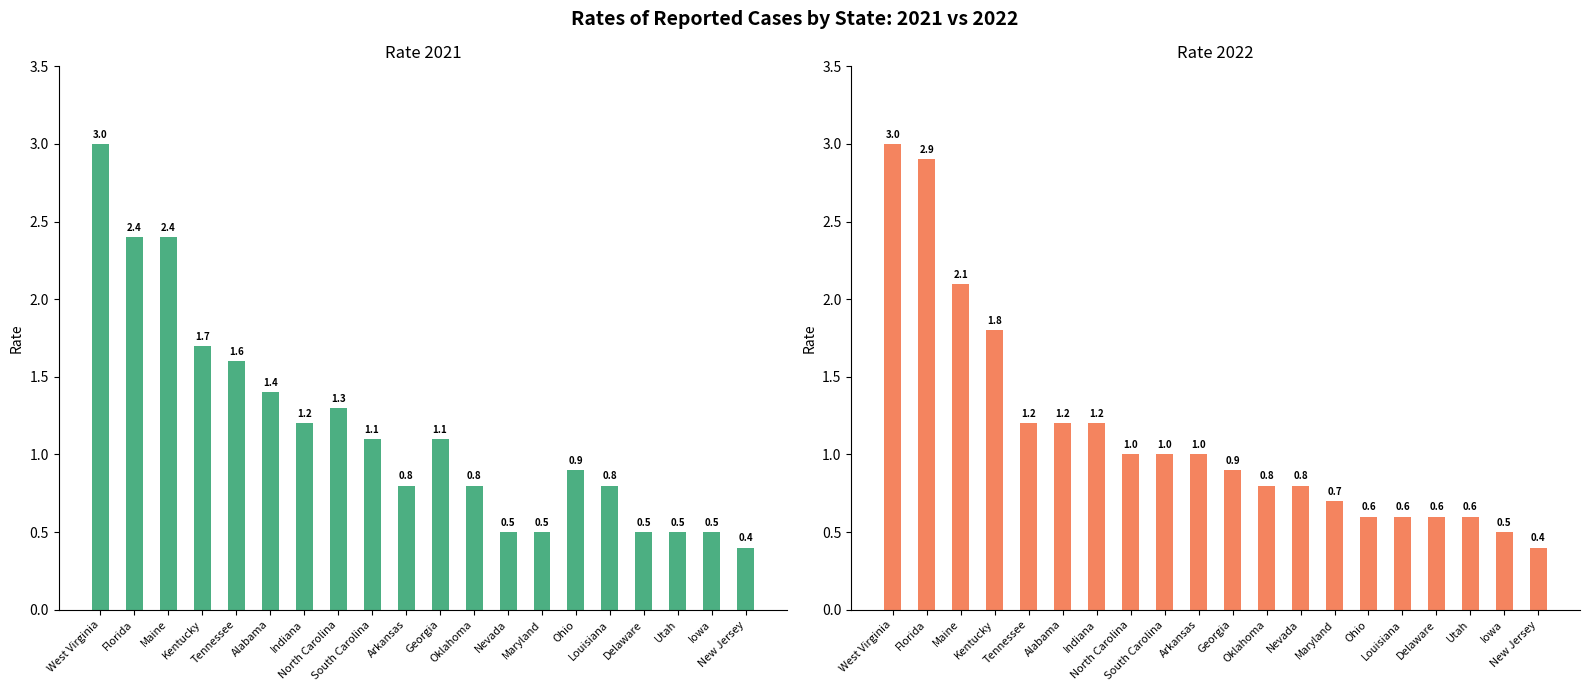

Reading left to right, extract all data points from this chart.

Rate_2021: West Virginia=3.0	Florida=2.4	Maine=2.4	Kentucky=1.7	Tennessee=1.6	Alabama=1.4	Indiana=1.2	North Carolina=1.3	South Carolina=1.1	Arkansas=0.8	Georgia=1.1	Oklahoma=0.8	Nevada=0.5	Maryland=0.5	Ohio=0.9	Louisiana=0.8	Delaware=0.5	Utah=0.5	Iowa=0.5	New Jersey=0.4
Rate_2022: West Virginia=3.0	Florida=2.9	Maine=2.1	Kentucky=1.8	Tennessee=1.2	Alabama=1.2	Indiana=1.2	North Carolina=1.0	South Carolina=1.0	Arkansas=1.0	Georgia=0.9	Oklahoma=0.8	Nevada=0.8	Maryland=0.7	Ohio=0.6	Louisiana=0.6	Delaware=0.6	Utah=0.6	Iowa=0.5	New Jersey=0.4